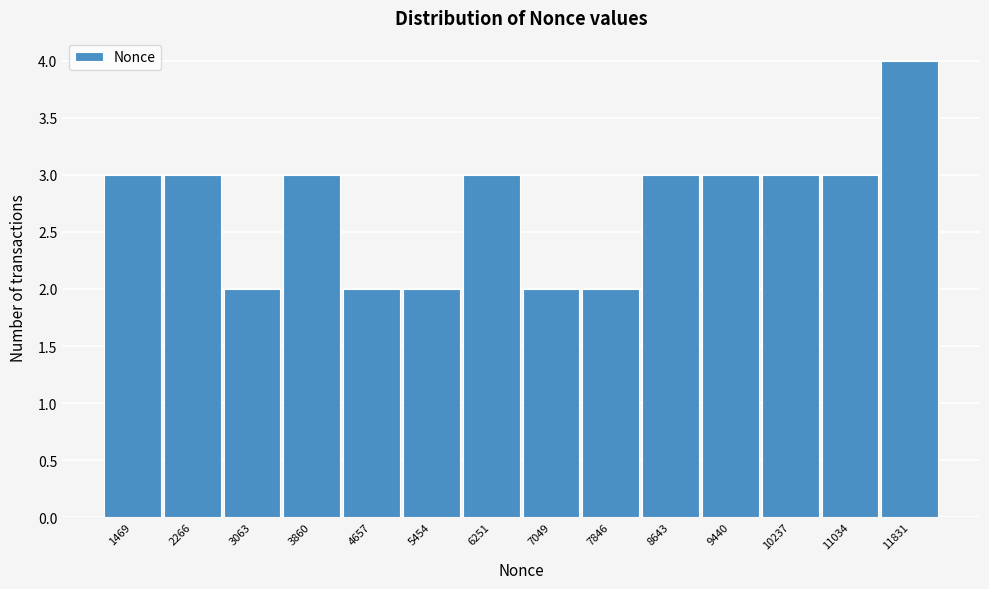

Reading left to right, transcribe all the data shown in this chart.

1469=3	2266=3	3063=2	3860=3	4657=2	5454=2	6251=3	7049=2	7846=2	8643=3	9440=3	10237=3	11034=3	11831=4